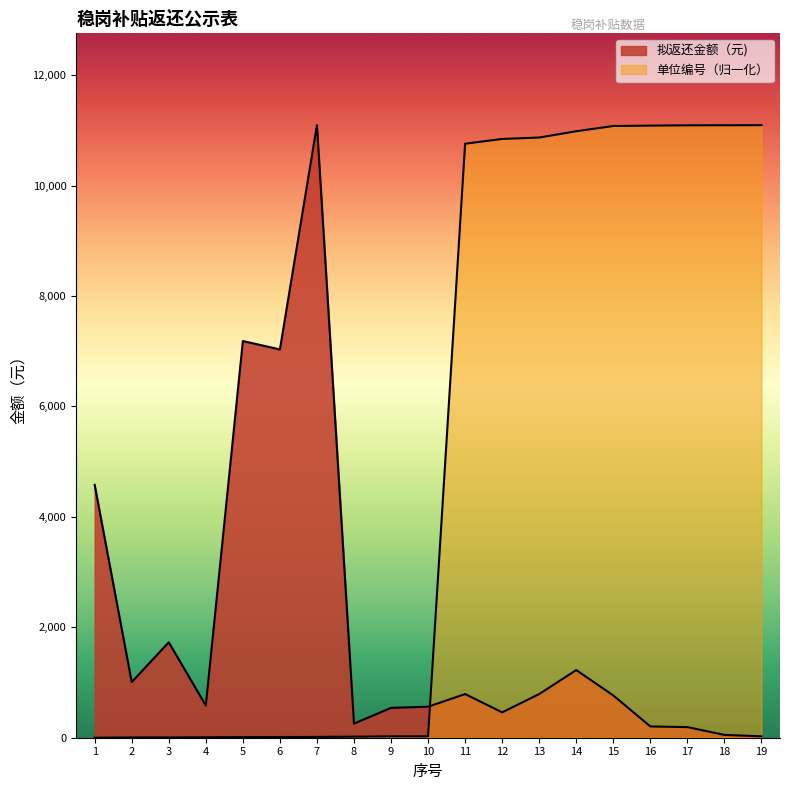

Reading left to right, transcribe all the data shown in this chart.

单位编号: 0.0	4.7	4.8	7.8	10.6	11.9	14.6	19.2	24.3	24.8	10758.9	10845.5	10871.2	10985.0	11079.9	11087.0	11092.2	11093.8	11094.3
拟返还金额（元): 4579.5	1007.2	1728.8	583.6	7185.5	7032.9	11094.3	255.2	540.9	561.5	791.2	459.4	791.2	1225.2	765.7	204.2	192.0	51.0	25.5